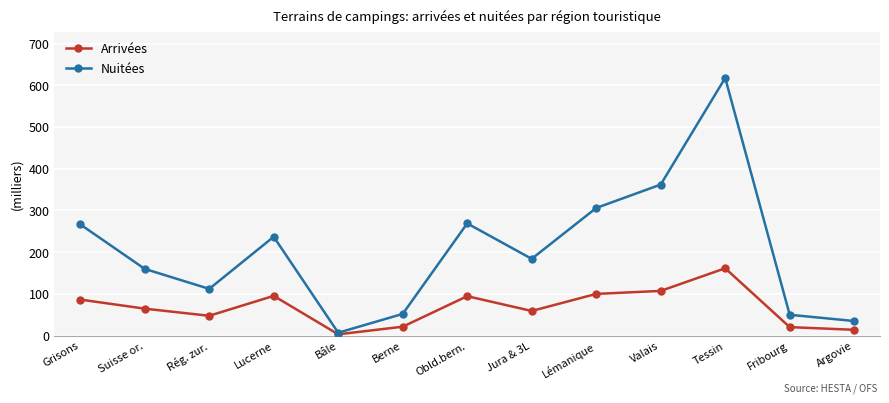

At which label is Nuitées closest to 312?

Lémanique